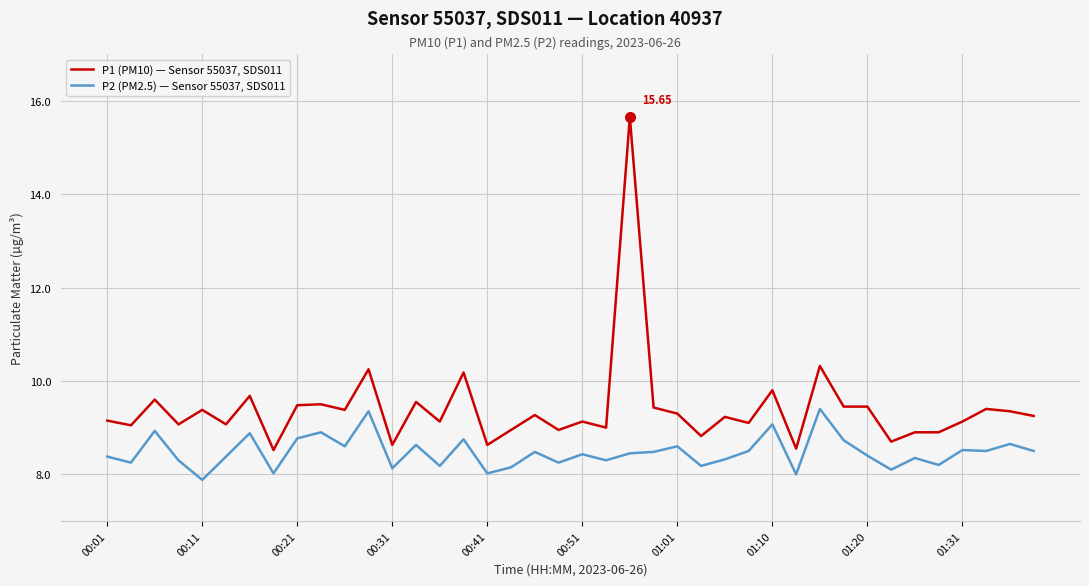

True or false: P2 (PM2.5) — Sensor 55037, SDS011 and P1 (PM10) — Sensor 55037, SDS011 cross at least once.

False